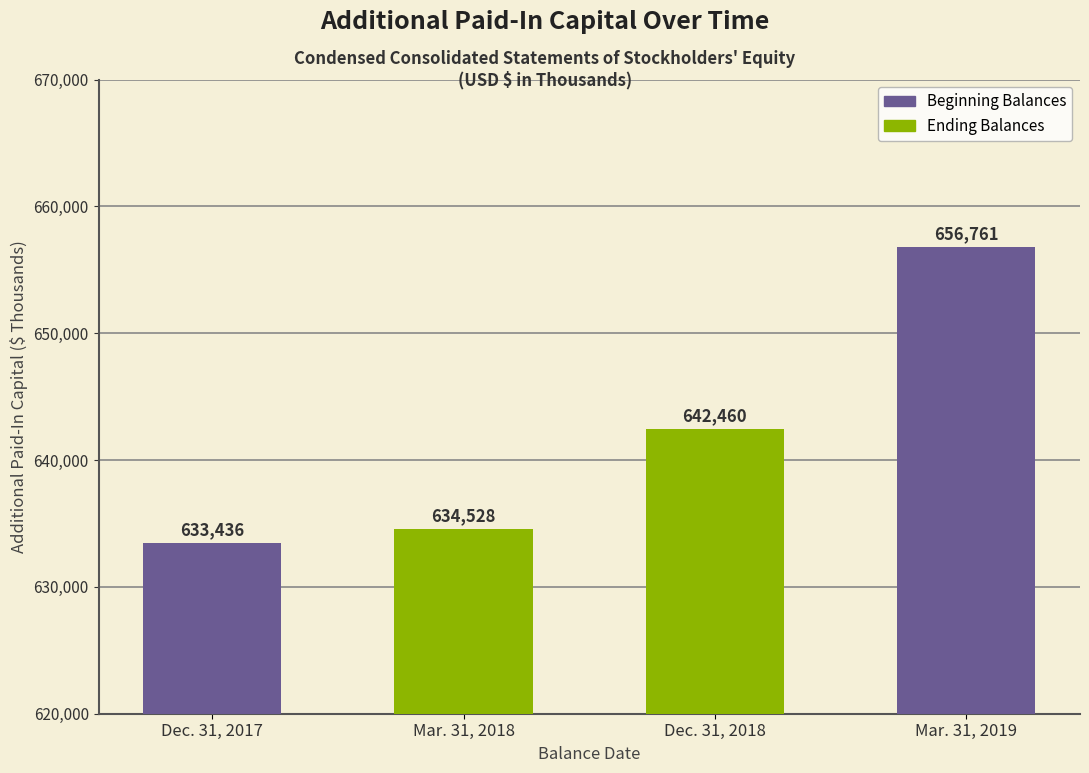

At which category does the chart reach its minimum across all series?

Dec. 31, 2017